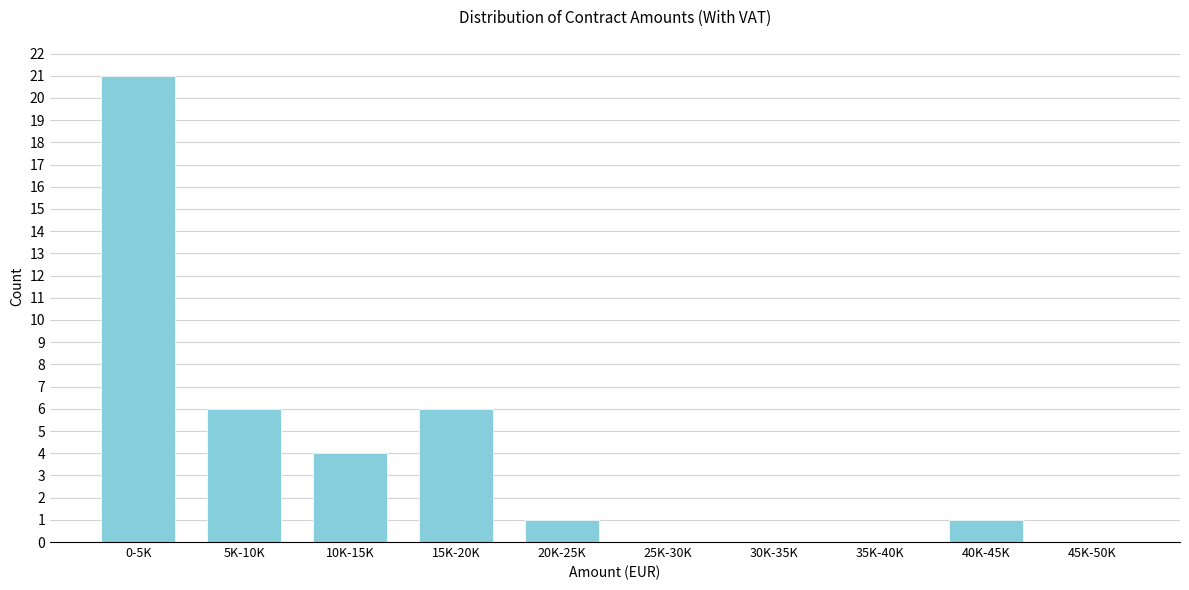

Reading left to right, transcribe all the data shown in this chart.

0-5K=21	5K-10K=6	10K-15K=4	15K-20K=6	20K-25K=1	25K-30K=0	30K-35K=0	35K-40K=0	40K-45K=1	45K-50K=0